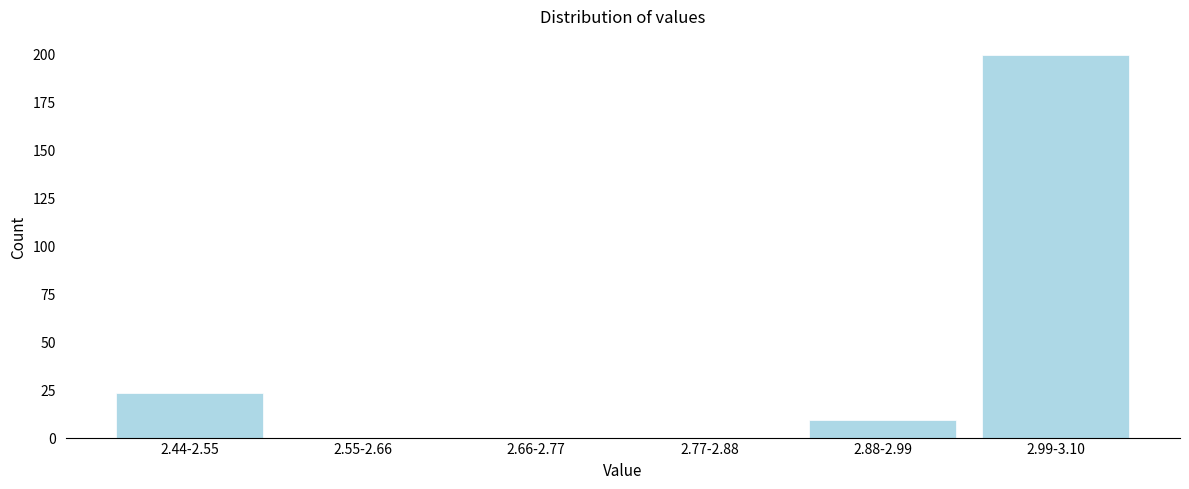

Reading left to right, transcribe all the data shown in this chart.

2.44-2.55=23	2.55-2.66=0	2.66-2.77=0	2.77-2.88=0	2.88-2.99=9	2.99-3.10=199